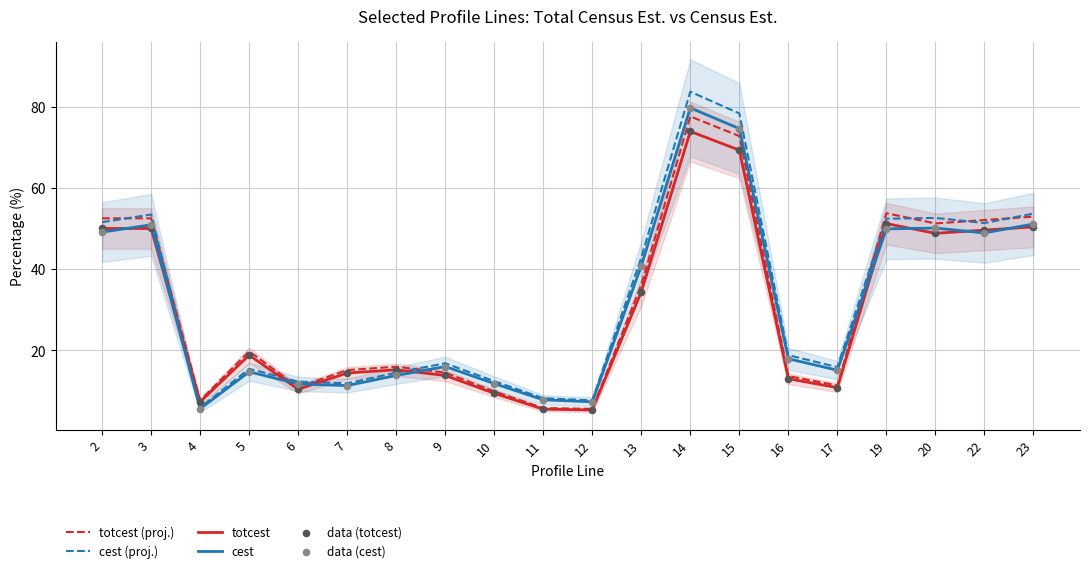

Which series reaches the maximum Y coordinate?

cest (proj.)